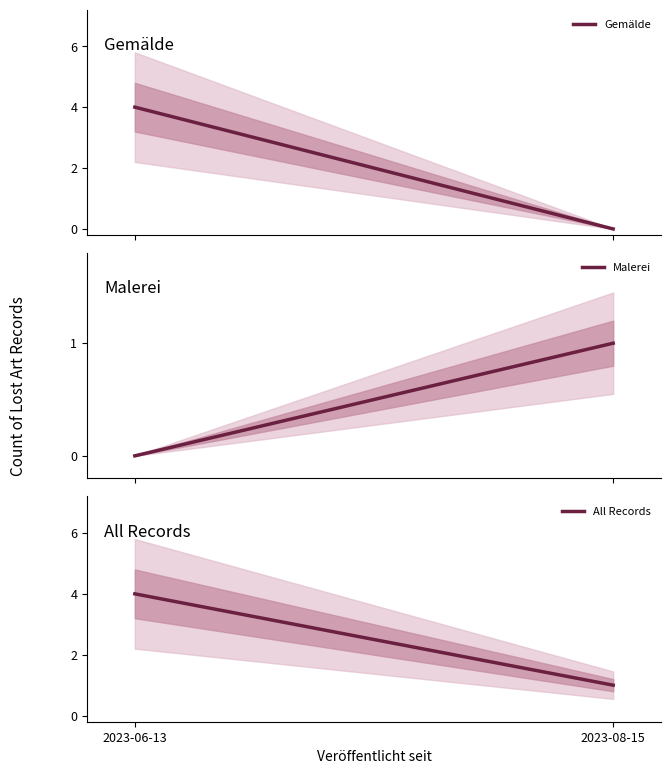

List the labels in order of Gemälde value, smallest first.

2023-08-15, 2023-06-13